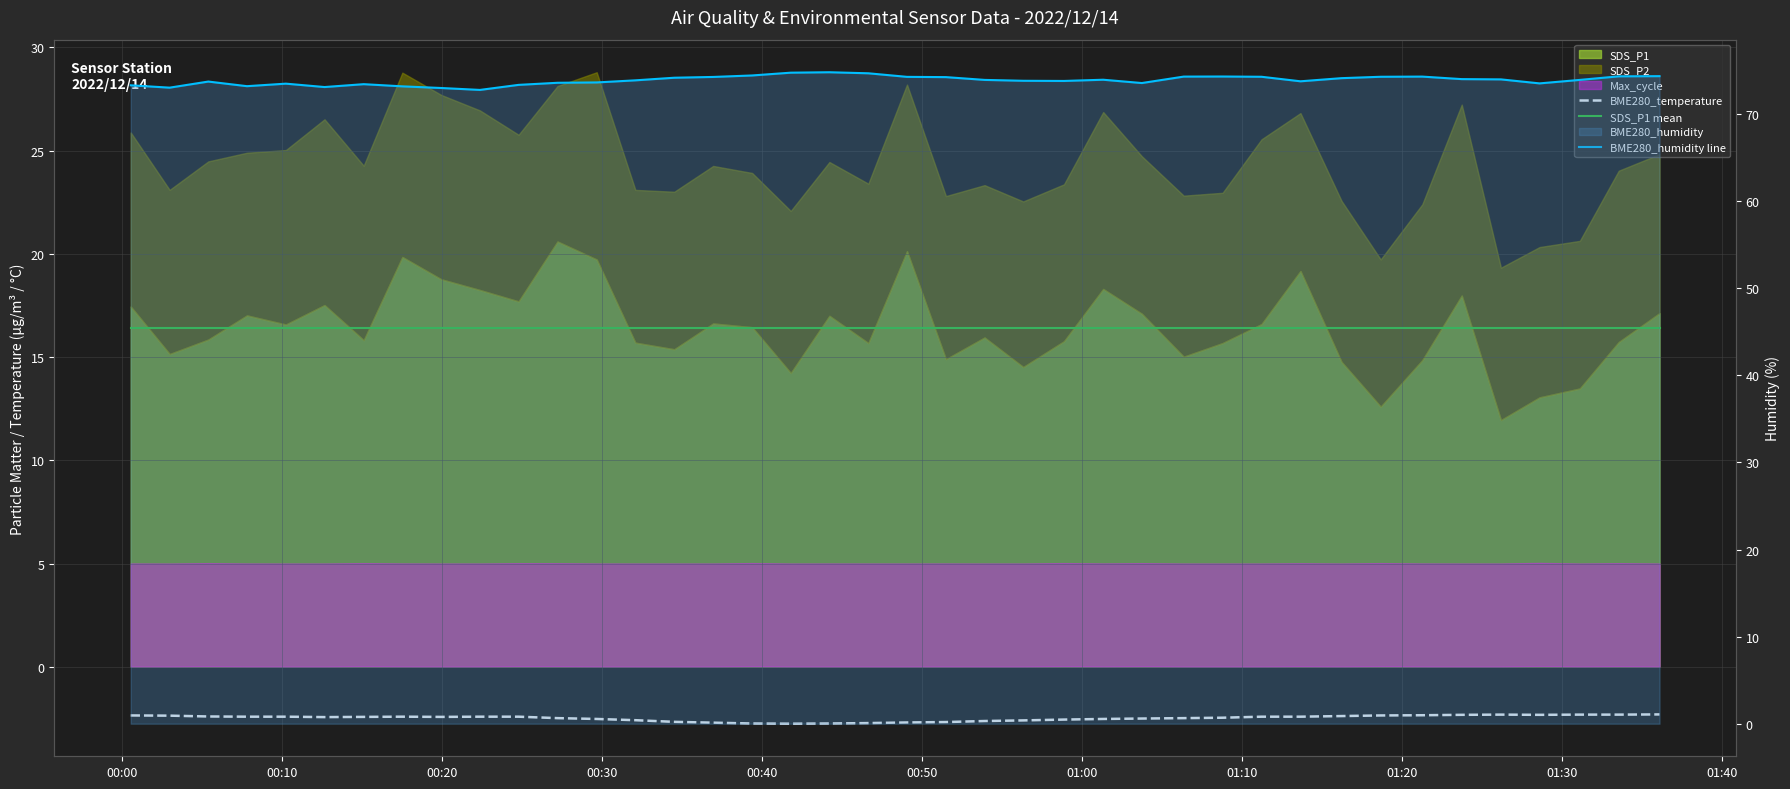

Does the chart display data point markers on the line(s)?

No